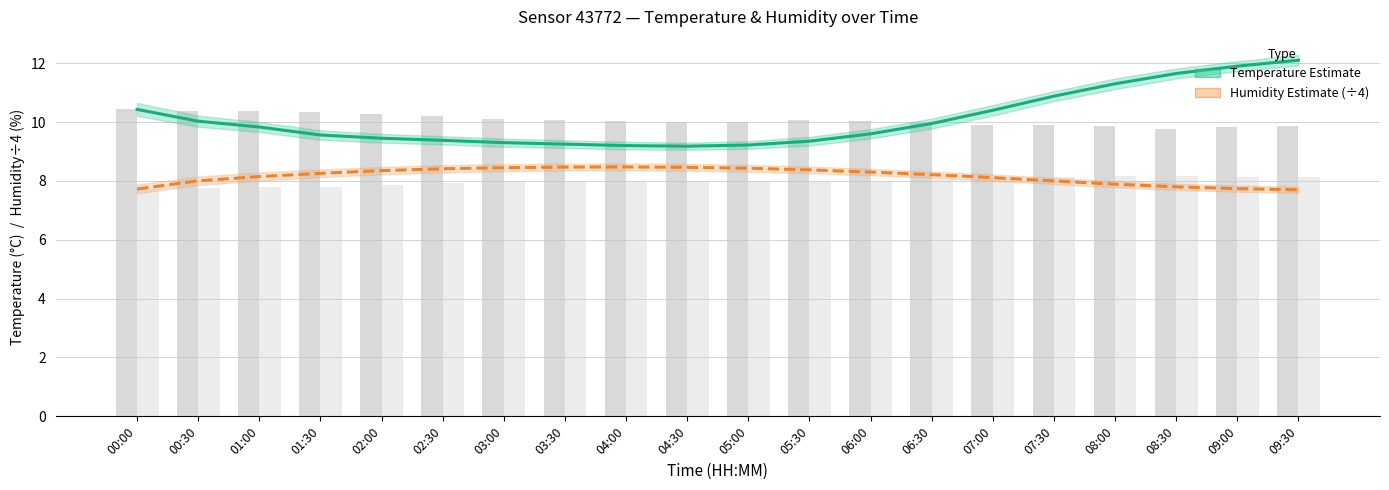

At which label is Temperature estimate closest to 10?

00:30